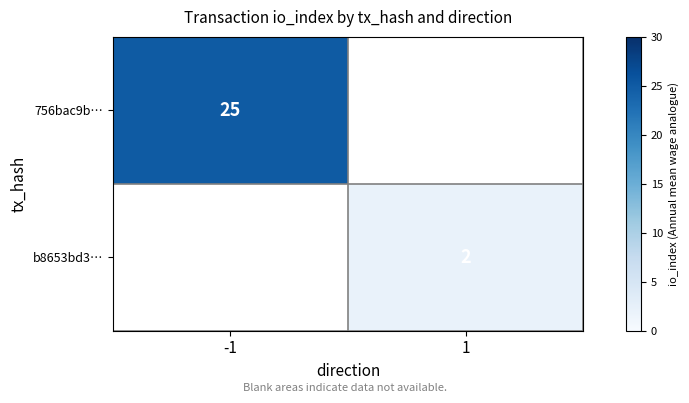

The 756bac9b… series shows 37 at -1. True or false?

False